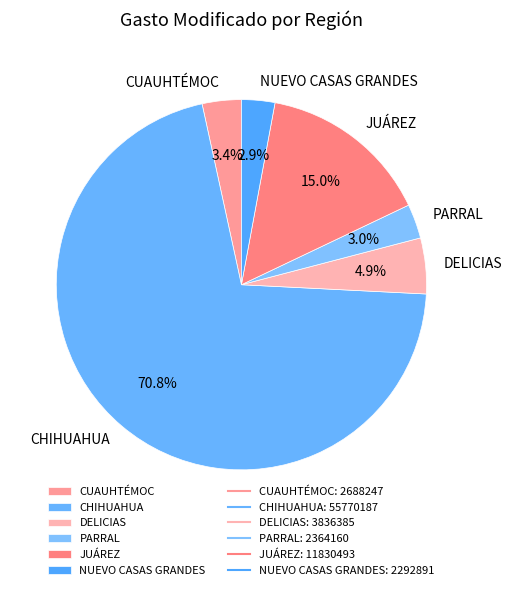

Which slice is the largest?

CHIHUAHUA